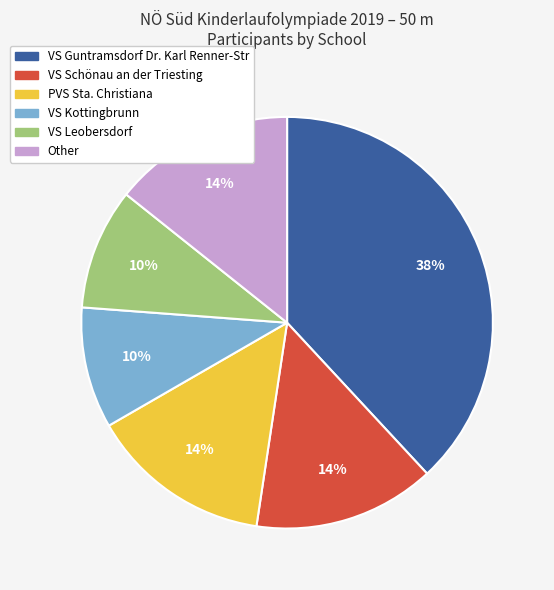

To the nearest percent, what percentage of the pie is VS Kottingbrunn?

10%